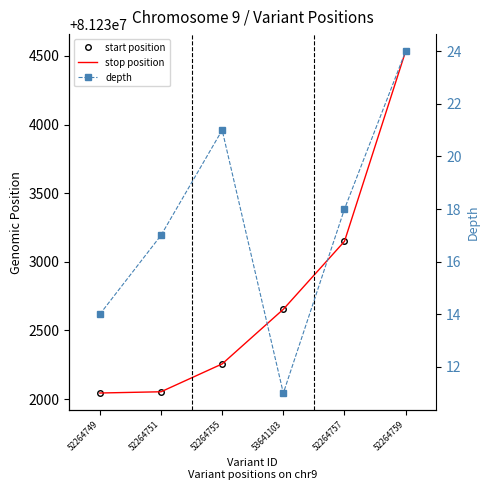

Count the number of data series in this chart.

3